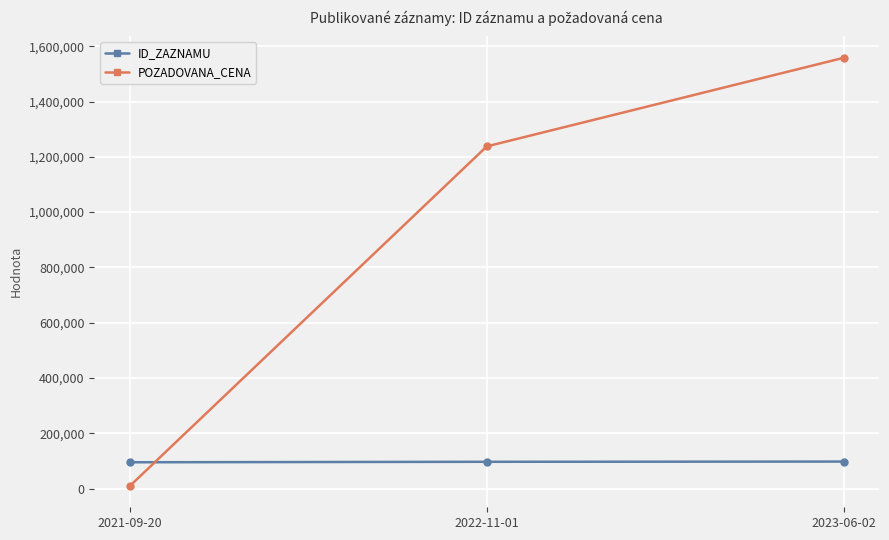

What value does the ID_ZAZNAMU series have at 2023-06-02?

97981